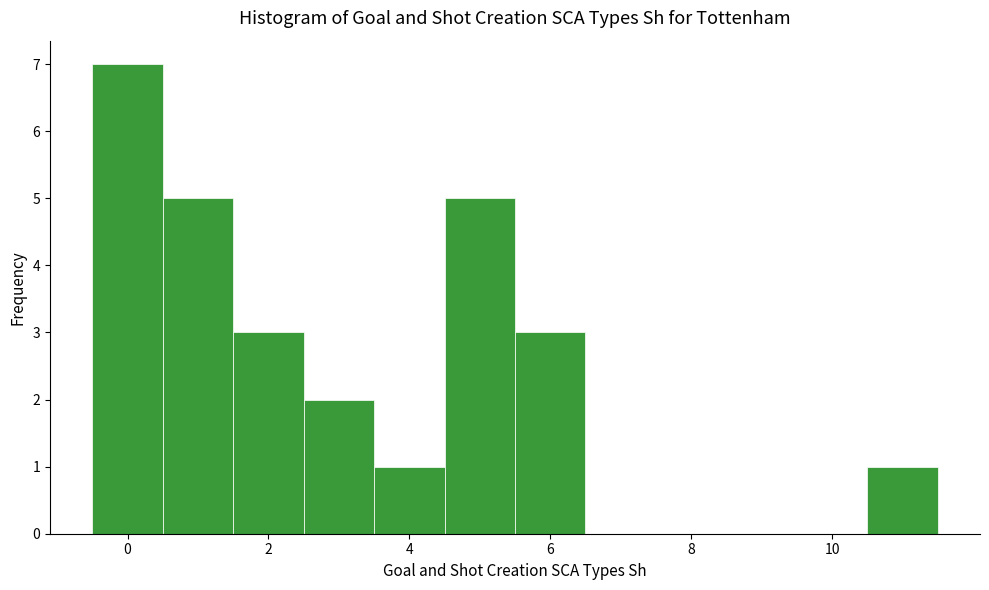

How tall is the bar that spans 2.5 to 3.5 on the x-axis? Neither the bar edges nor the heights are printed on the chart, so give them approximately, as read against the axes.

2